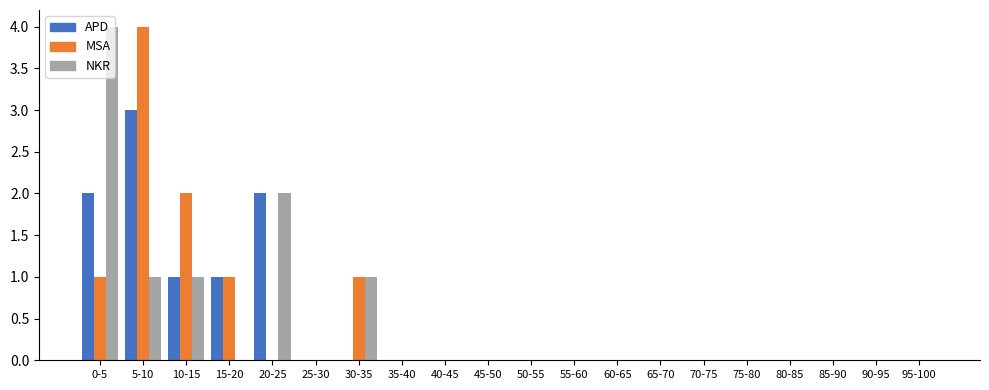

Is the value of NKR at 20-25 greater than the value of MSA at 95-100?

Yes